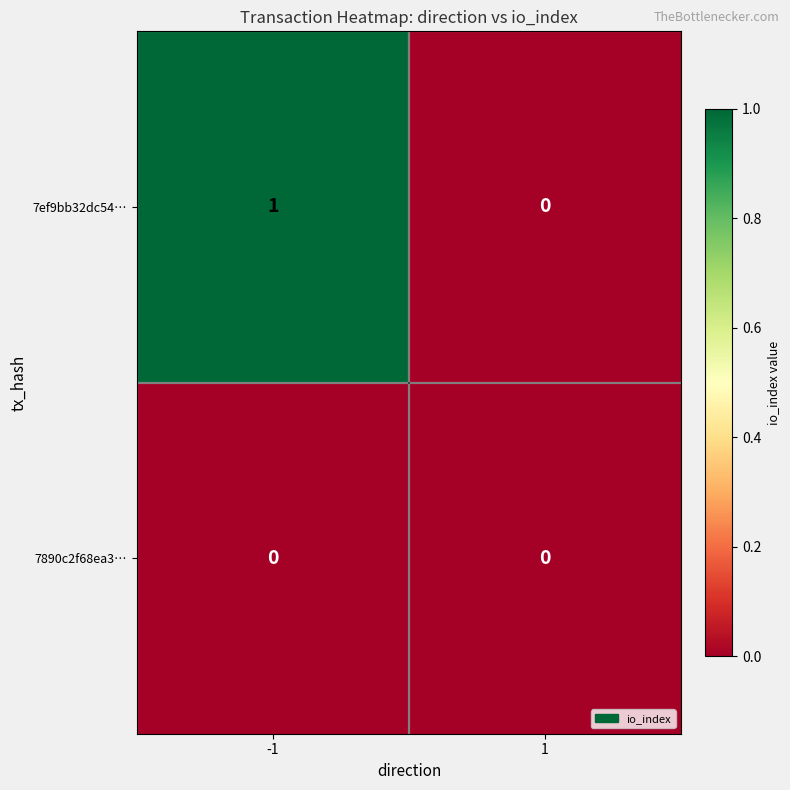

Rank the series by their maximum value, from lowest to highest.

7890c2f68ea3…, 7ef9bb32dc54…